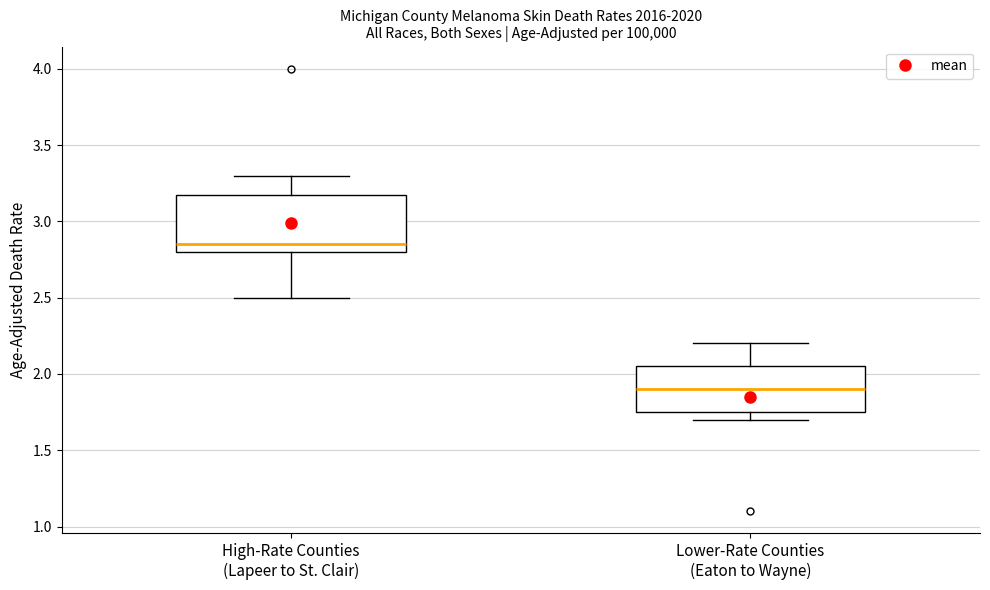

Which box has the highest median line?

High-Rate Counties (Lapeer to St. Clair)